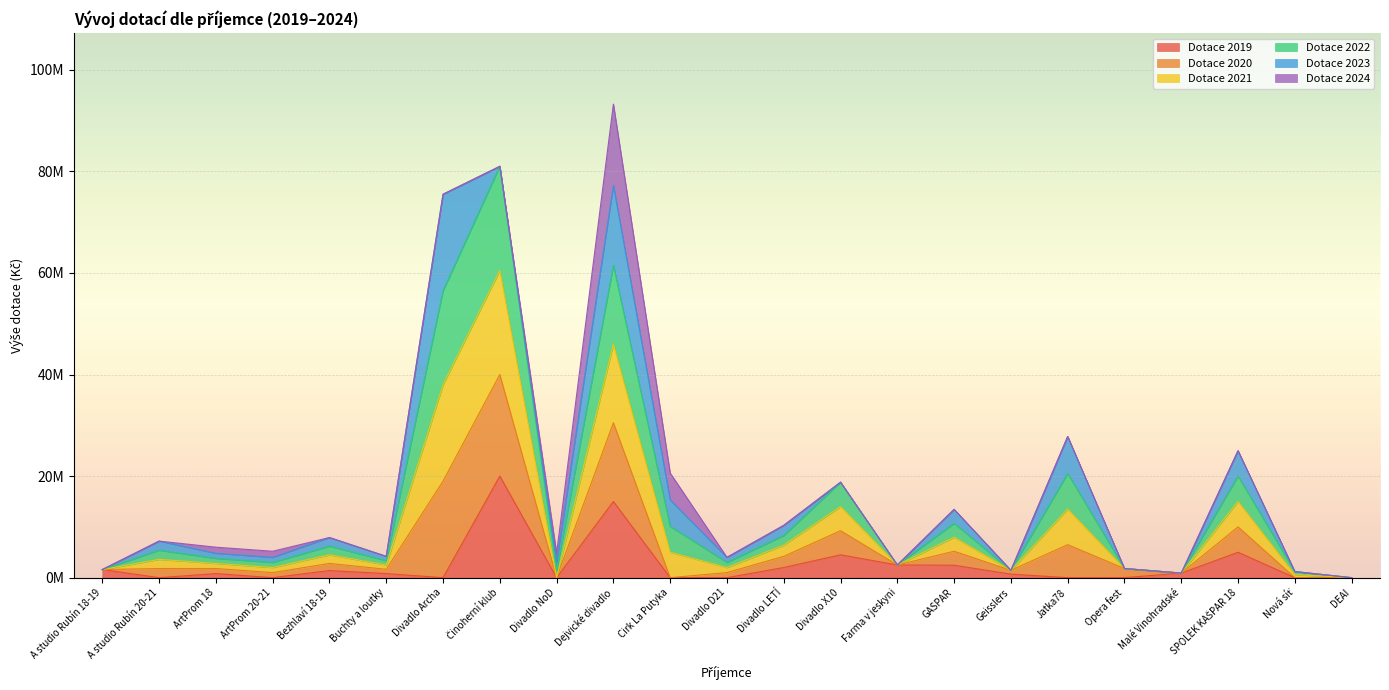

What is the label of the 12th point from the right?

Divadlo D21